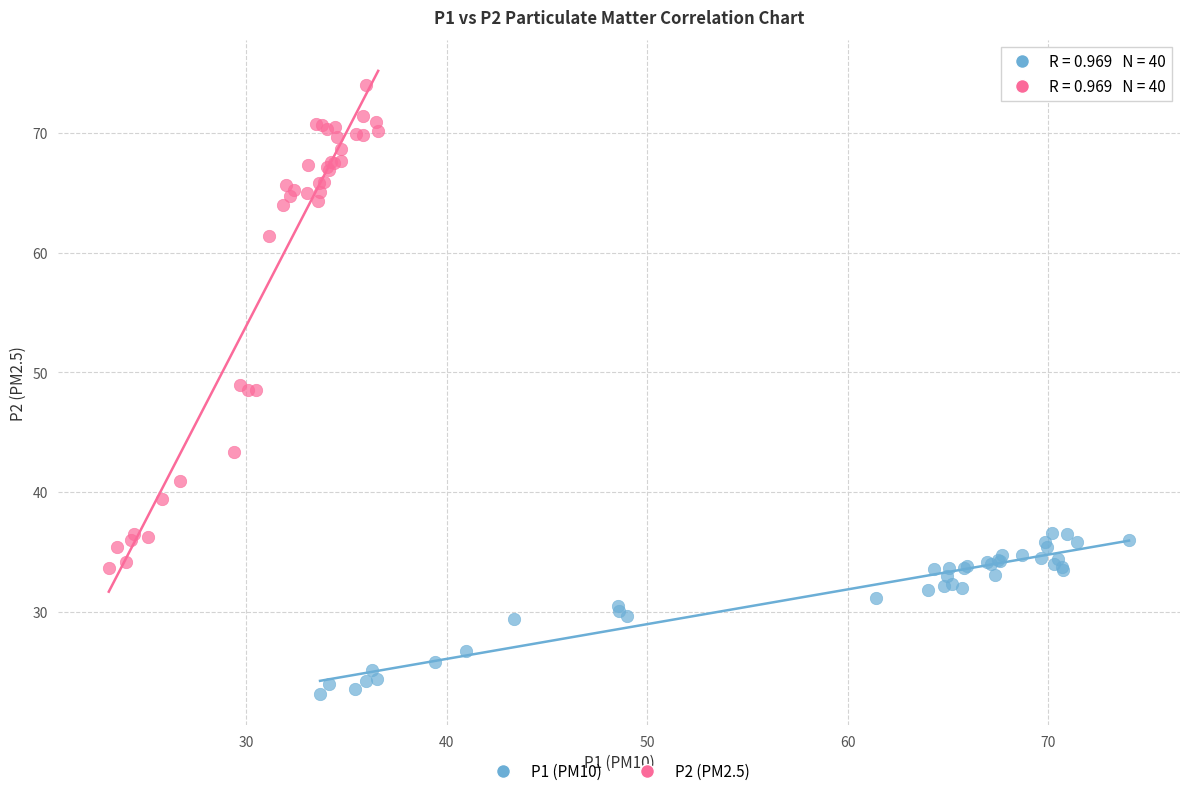

Which series contains the highest Y value?

P2 (PM2.5)